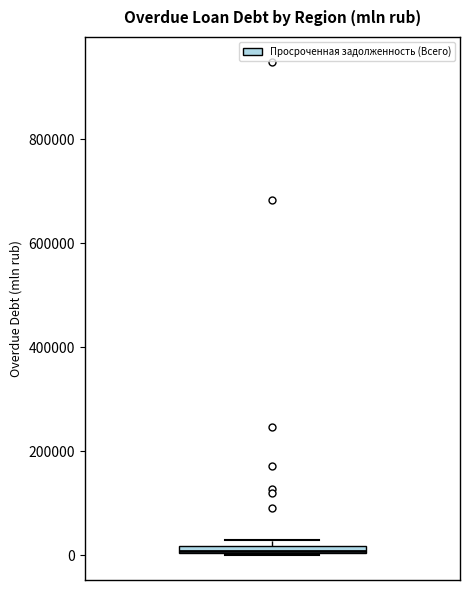

Where is the upper edge of the box on the y-axis? The values are not printed on the chart, so give them approximately, as read against the axis.

20000